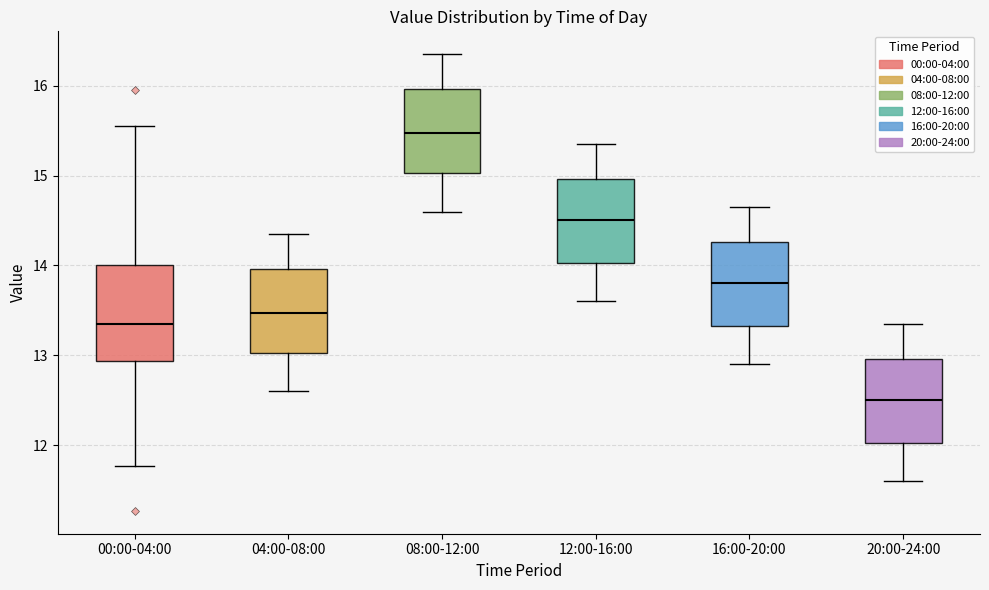

Reading left to right, transcribe this box plot: for each box, give where its median line is, the range the box spans, and where its two whiskers end, as read against the y-axis. The values are not printed on the chart, so give them approximately, as read against the axis.

00:00-04:00: median 13.4, box 12.9 to 14.0, whiskers 11.8 to 15.6
04:00-08:00: median 13.5, box 13.0 to 14.0, whiskers 12.6 to 14.4
08:00-12:00: median 15.5, box 15.0 to 16.0, whiskers 14.6 to 16.4
12:00-16:00: median 14.5, box 14.0 to 15.0, whiskers 13.6 to 15.4
16:00-20:00: median 13.8, box 13.3 to 14.3, whiskers 12.9 to 14.7
20:00-24:00: median 12.5, box 12.0 to 13.0, whiskers 11.6 to 13.4